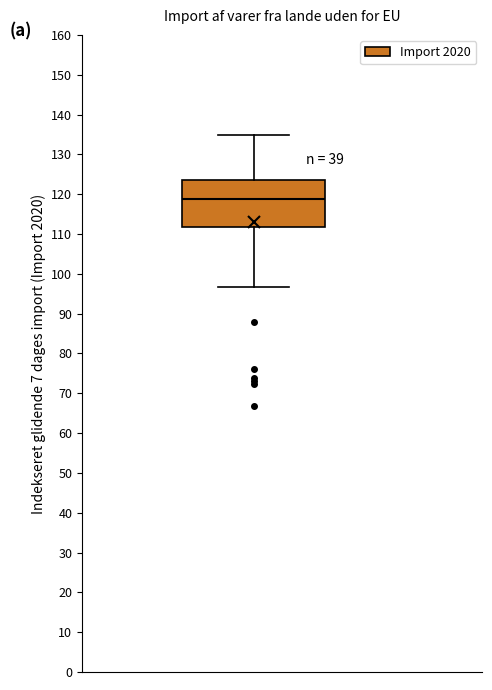

Read this box plot against the y-axis: the position of the median line, the range covered by the box, and the ends of both whiskers. The values are not printed on the chart, so give them approximately, as read against the axis.

median 119, box 112 to 124, whiskers 97 to 135